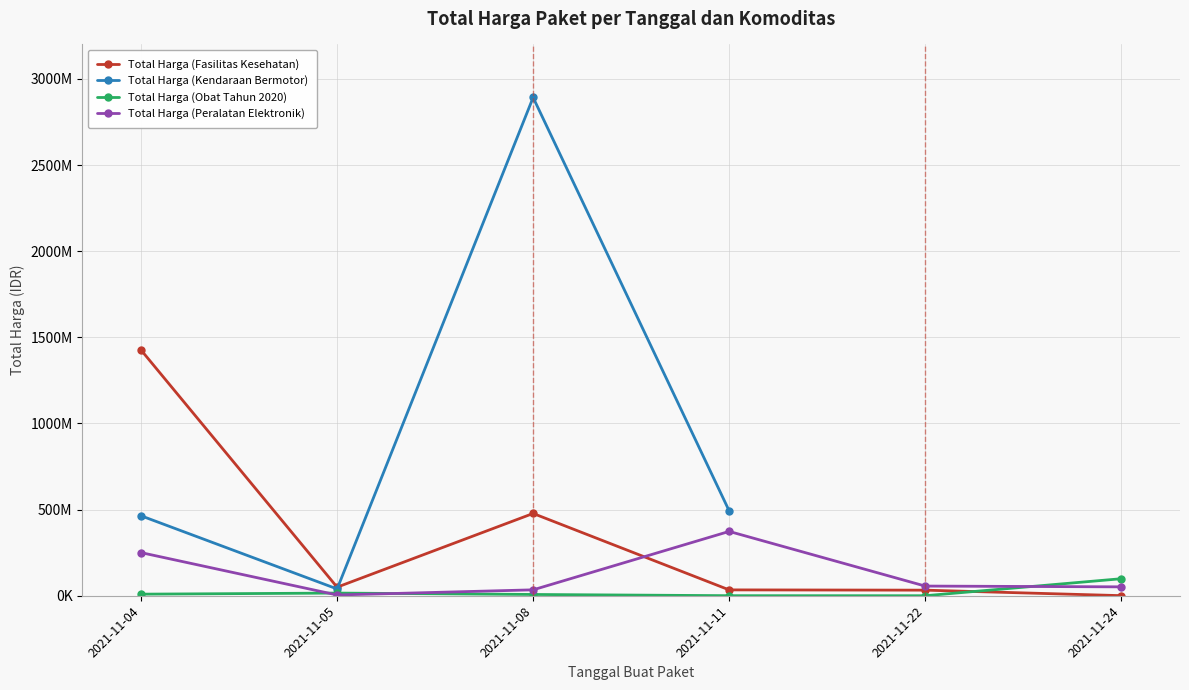

At how many categories does at least one series exceed 98385932?

4